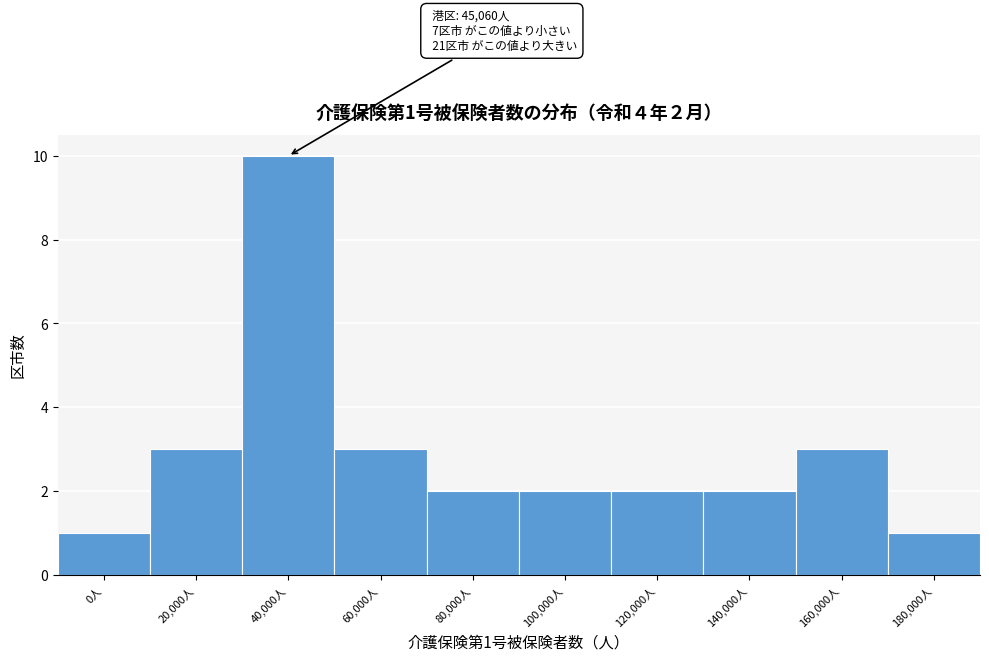

Reading right to left, extract all data points from this chart.

1	3	2	2	2	2	3	10	3	1